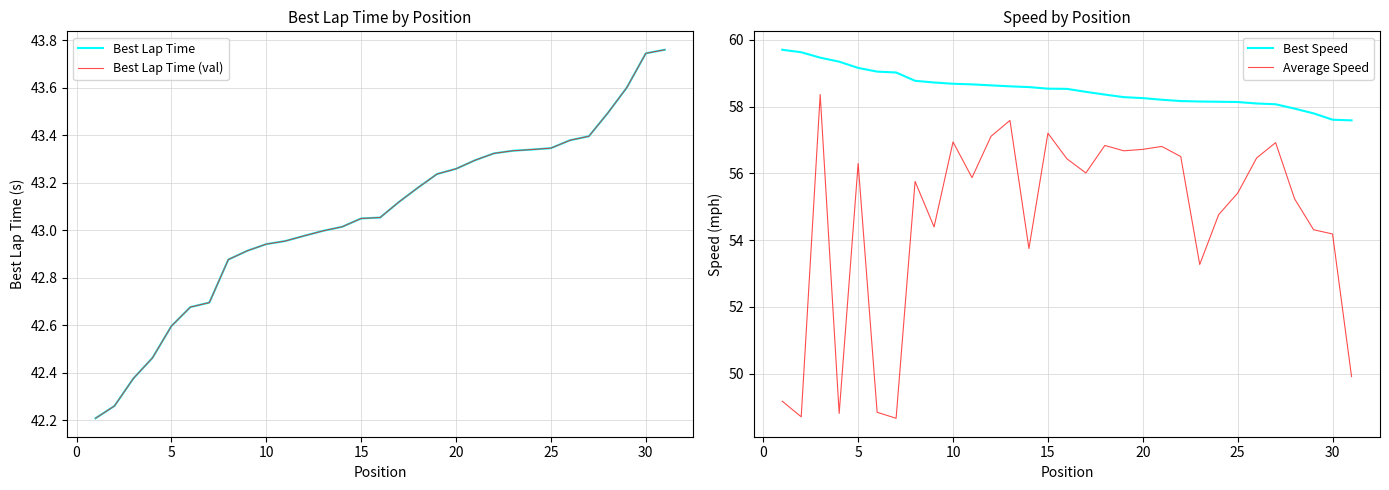

What value does the Best Speed series have at 20?

58.3